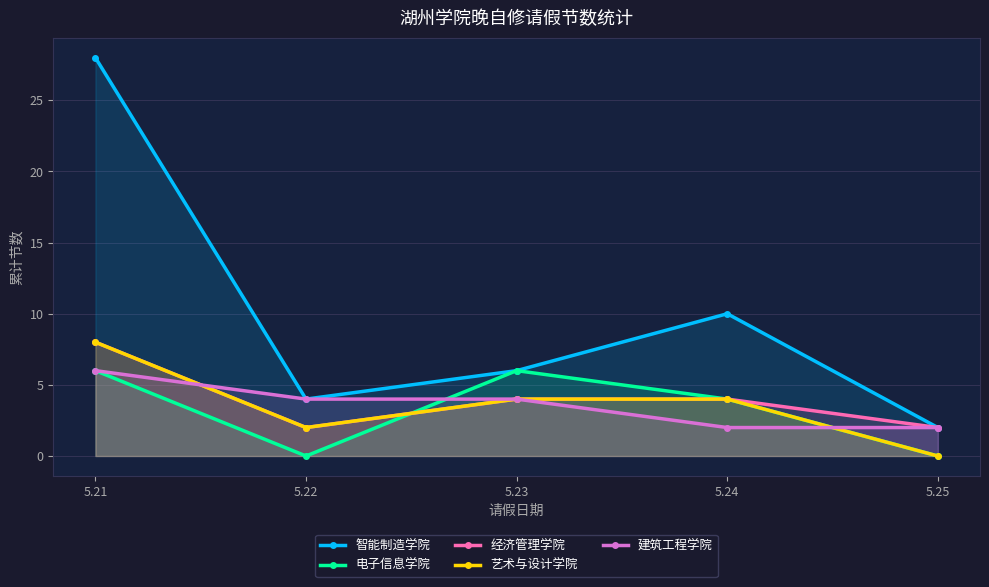

Reading left to right, what are all the values shown in this chart?

智能制造学院: 28	4	6	10	2
电子信息学院: 6	0	6	4	0
经济管理学院: 8	2	4	4	2
艺术与设计学院: 8	2	4	4	0
建筑工程学院: 6	4	4	2	2